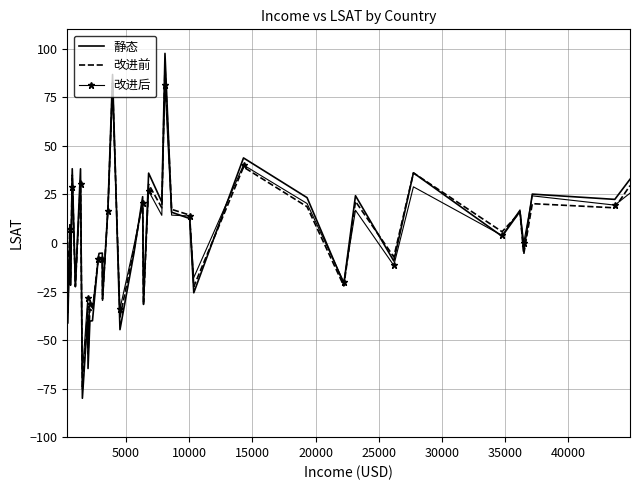

How many values in the 改进前 series exceed 5?

20